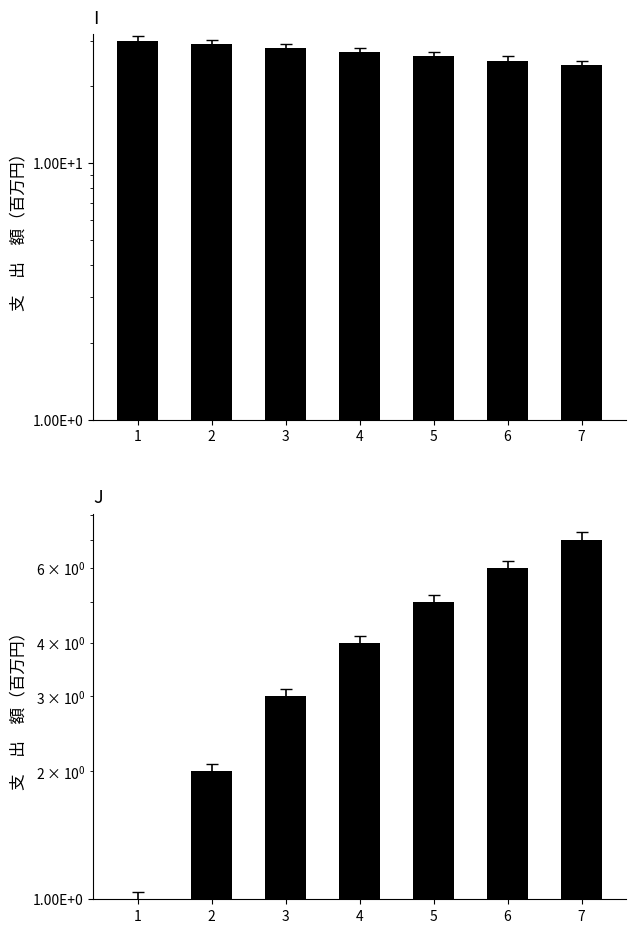

Reading left to right, transcribe all the data shown in this chart.

I: 30	29	28	27	26	25	24
J: 1	2	3	4	5	6	7